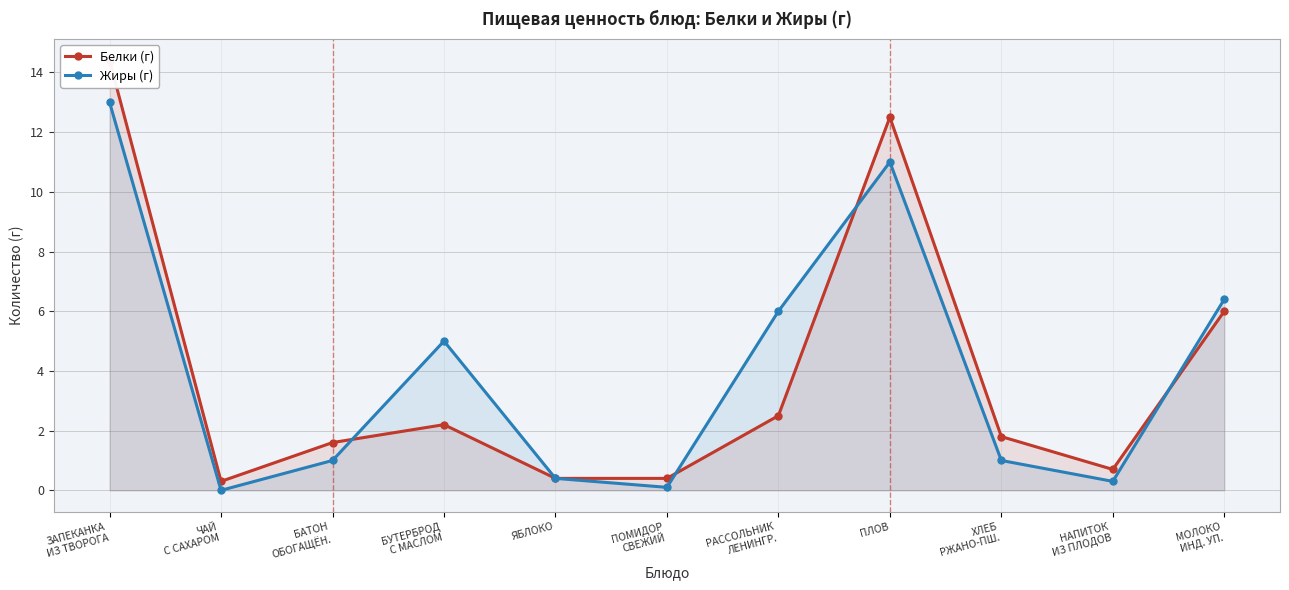

What is the spread (max minus min) of values at ПОМИДОР
СВЕЖИЙ?

0.3